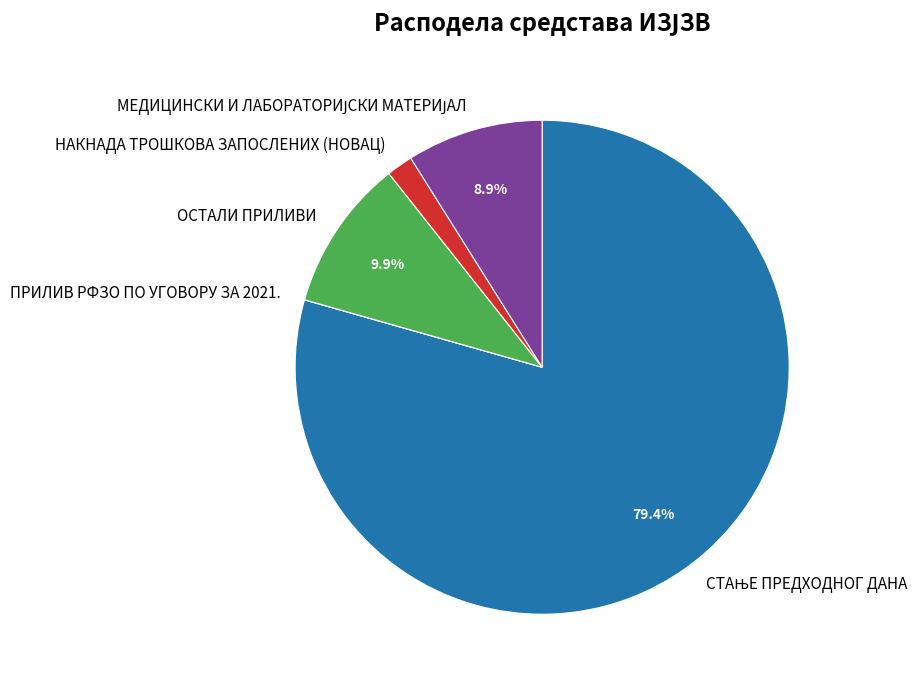

Between НАКНАДА ТРОШКОВА ЗАПОСЛЕНИХ (НОВАЦ) and ОСТАЛИ ПРИЛИВИ, which is larger?

ОСТАЛИ ПРИЛИВИ